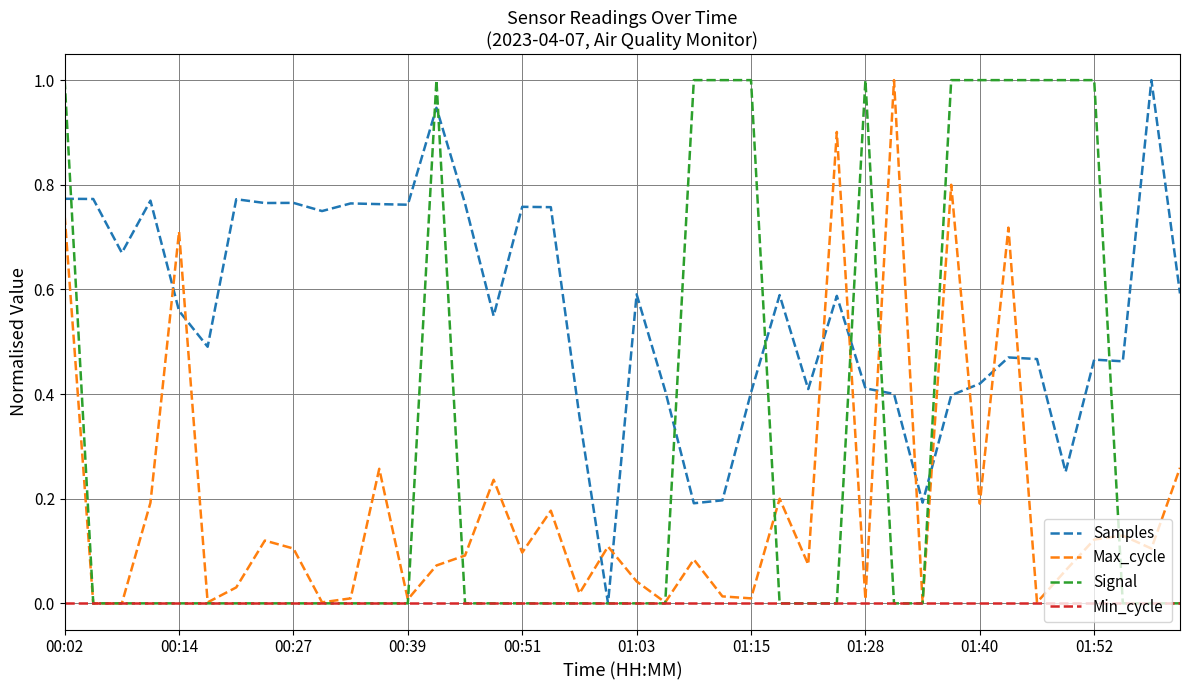

What is the greatest value displayed?

1.0